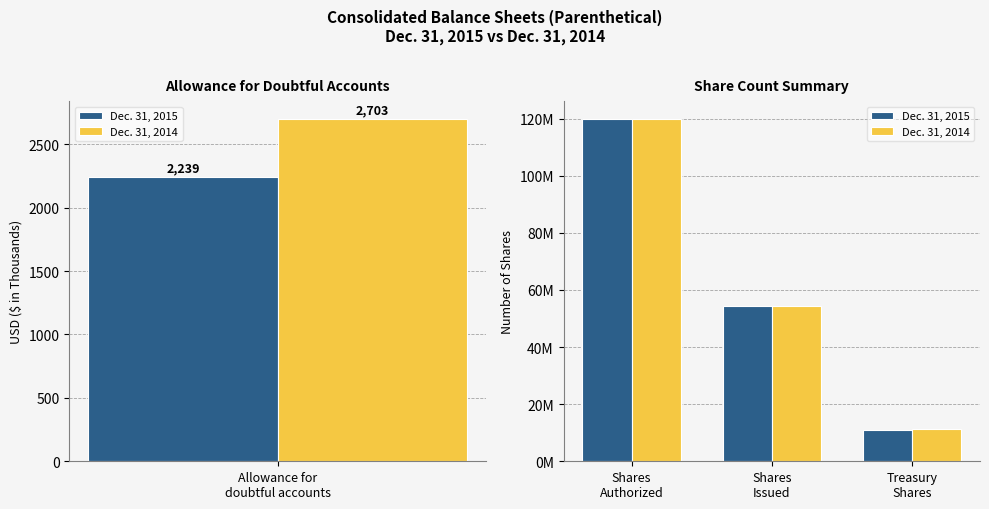

What is the highest value of the Dec. 31, 2014 series?

120000000